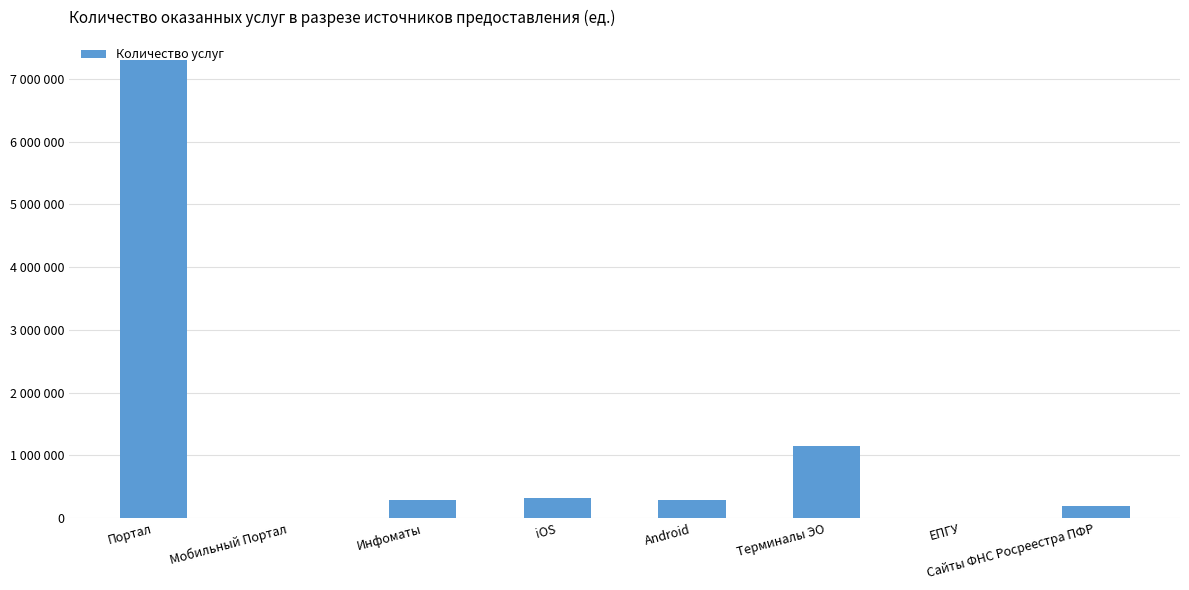

Are the bars horizontal?

No